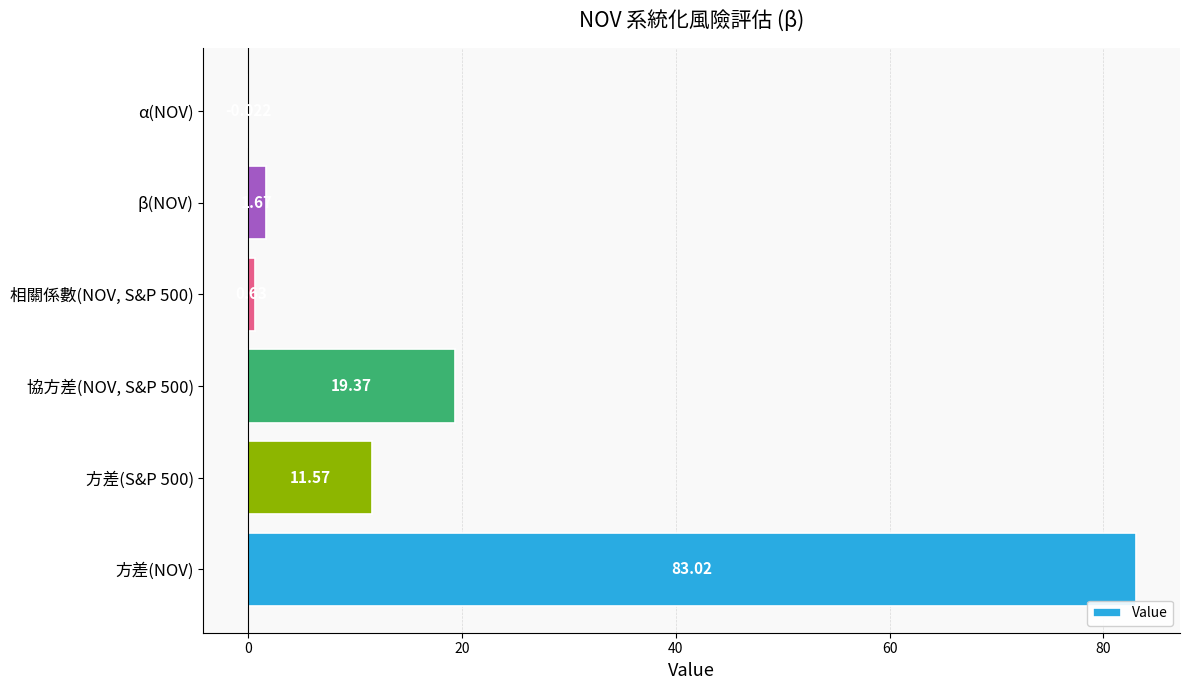

Which label corresponds to the largest value in the chart?

方差(NOV)